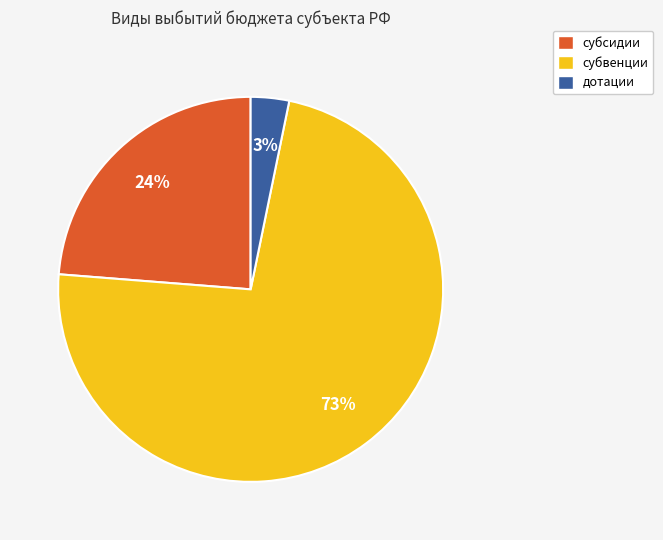

What percentage is the субсидии slice, to the nearest percent?

24%